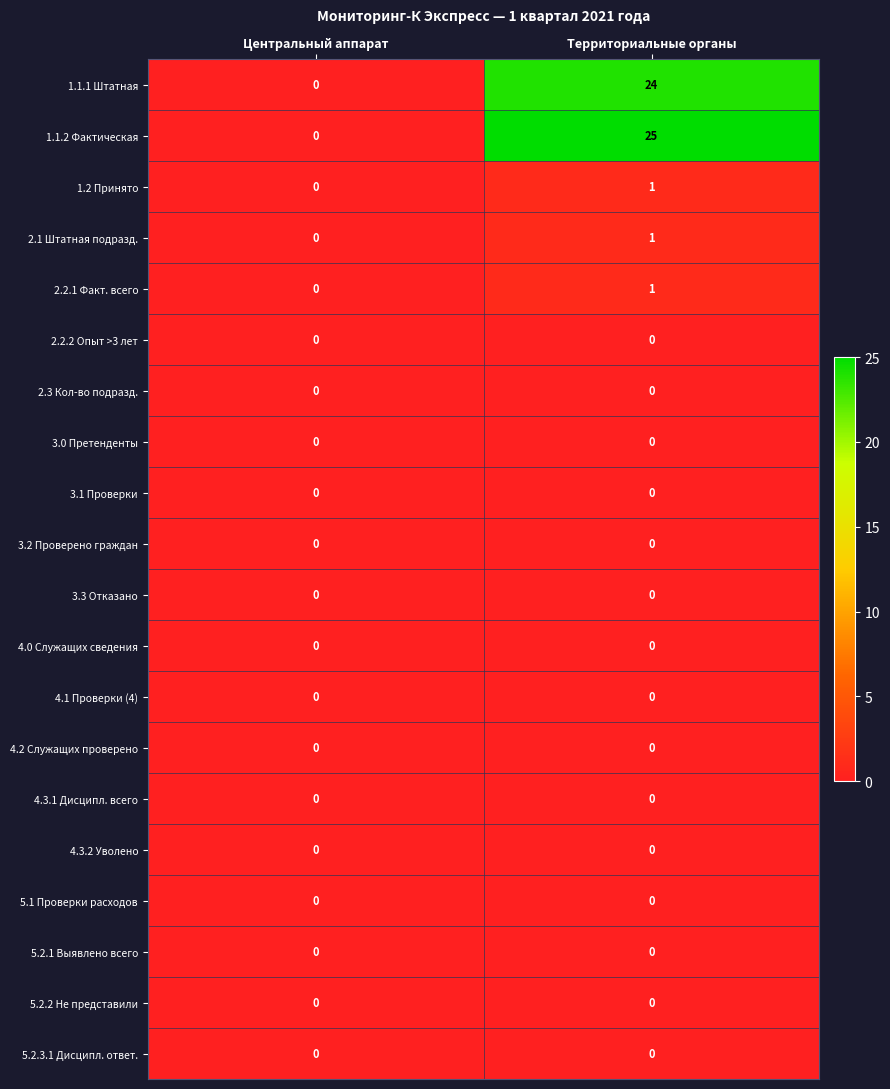

True or false: 2.2.2 Опыт >3 лет has a value of 0 at Центральный аппарат.

True